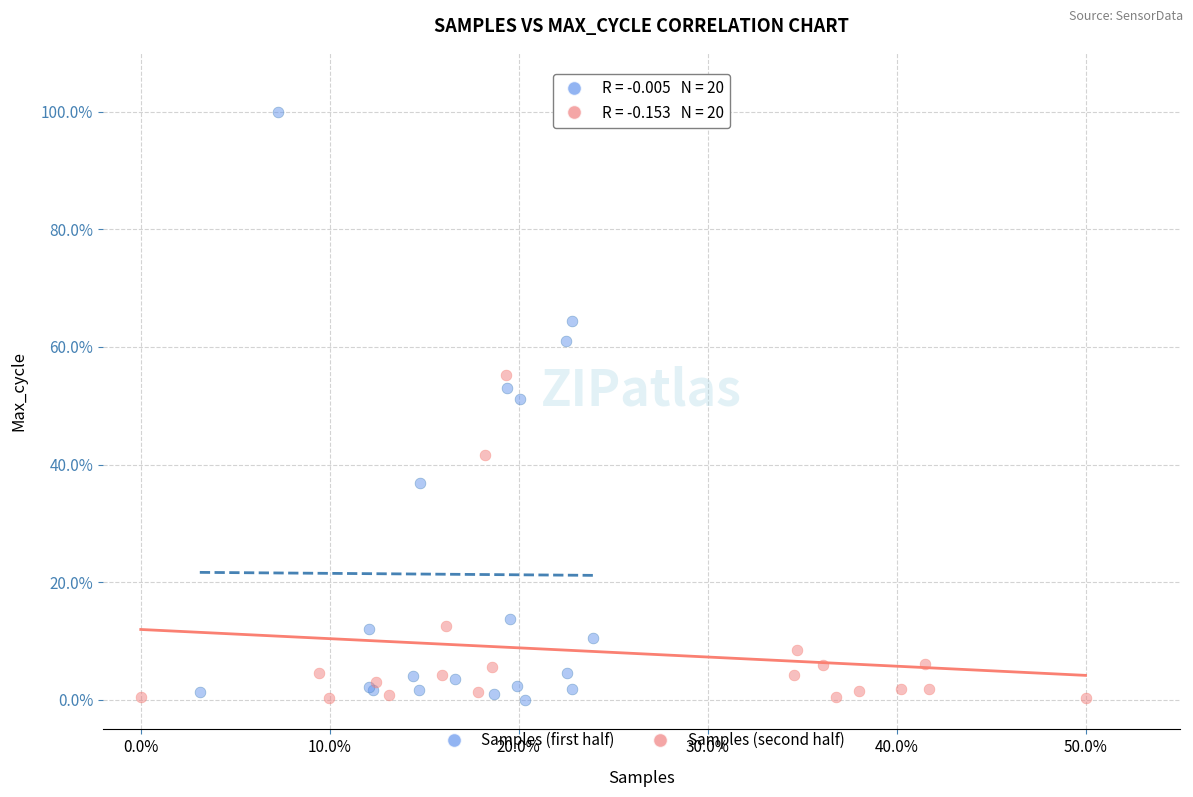

What are all the series names shown in the legend?

Samples (first half), Samples (second half)